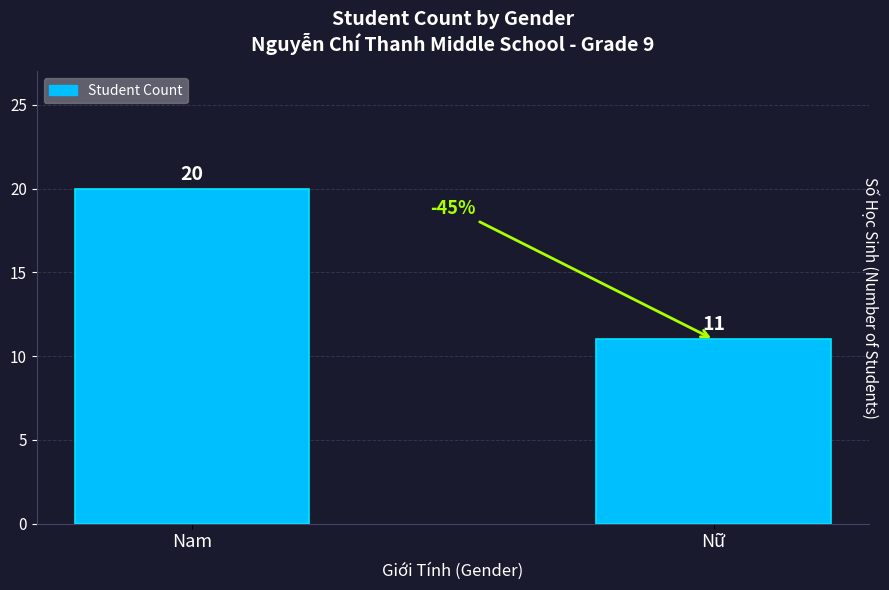

Rank the categories by value from lowest to highest.

Nữ, Nam